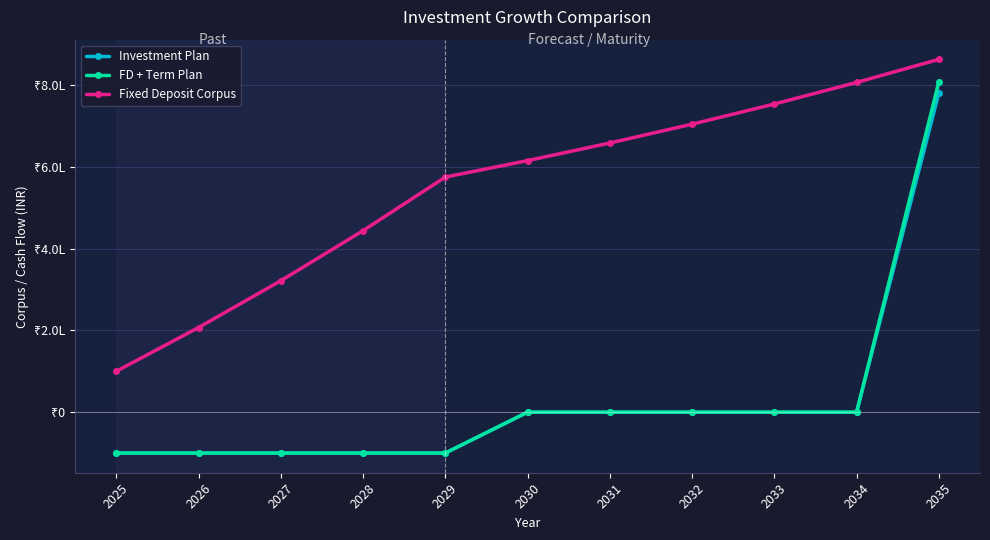

Is this an area chart (filled region under the line)?

No